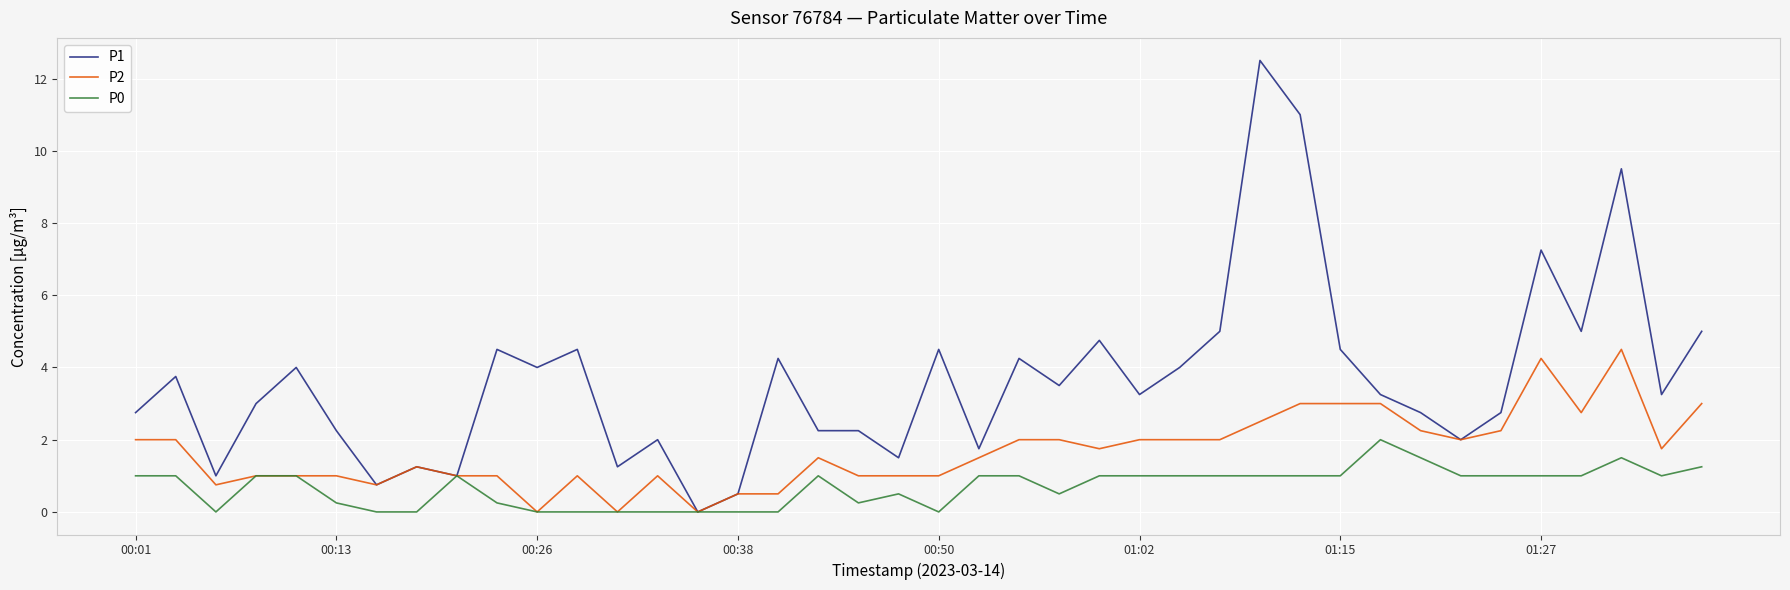

What is the highest value of the P1 series?

12.5